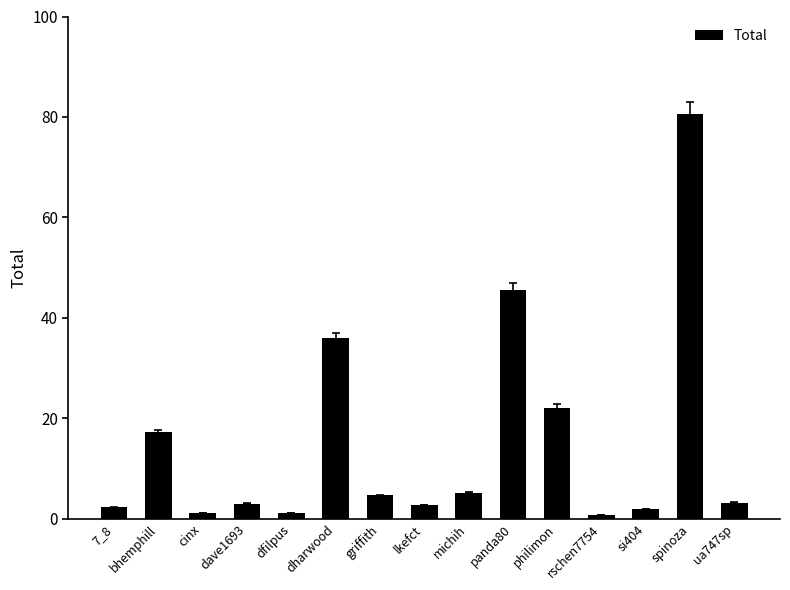

What is the difference between the maximum and minimum values?

79.8